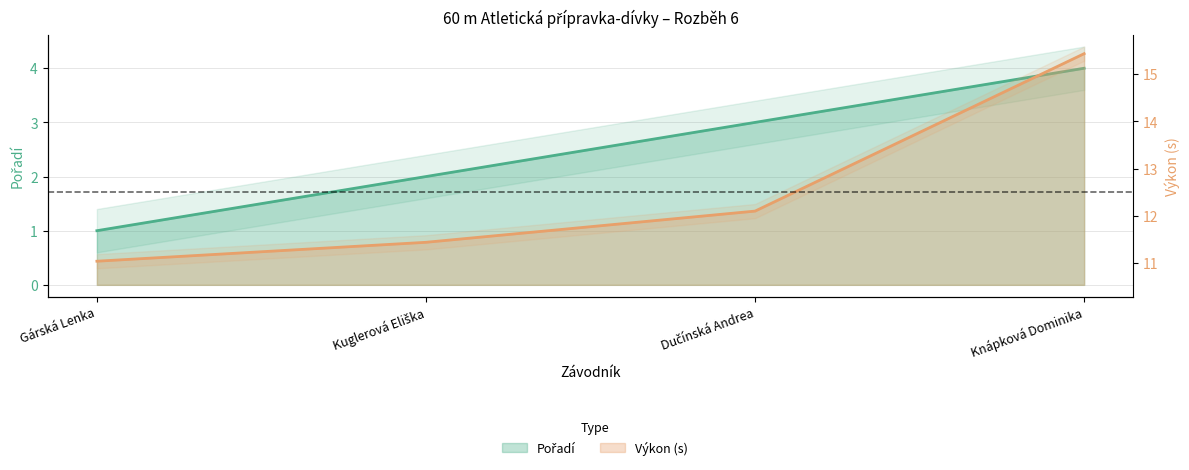

Which series has the widest spread of values?

Výkon